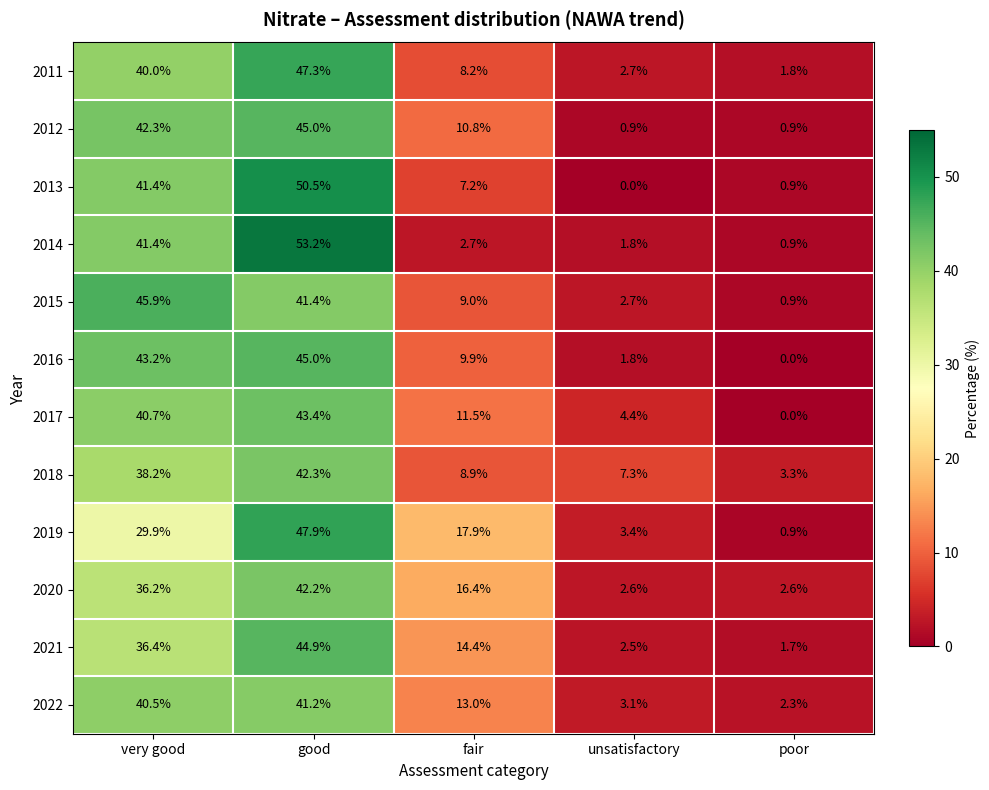

What is the spread (max minus min) of values at unsatisfactory?

7.3